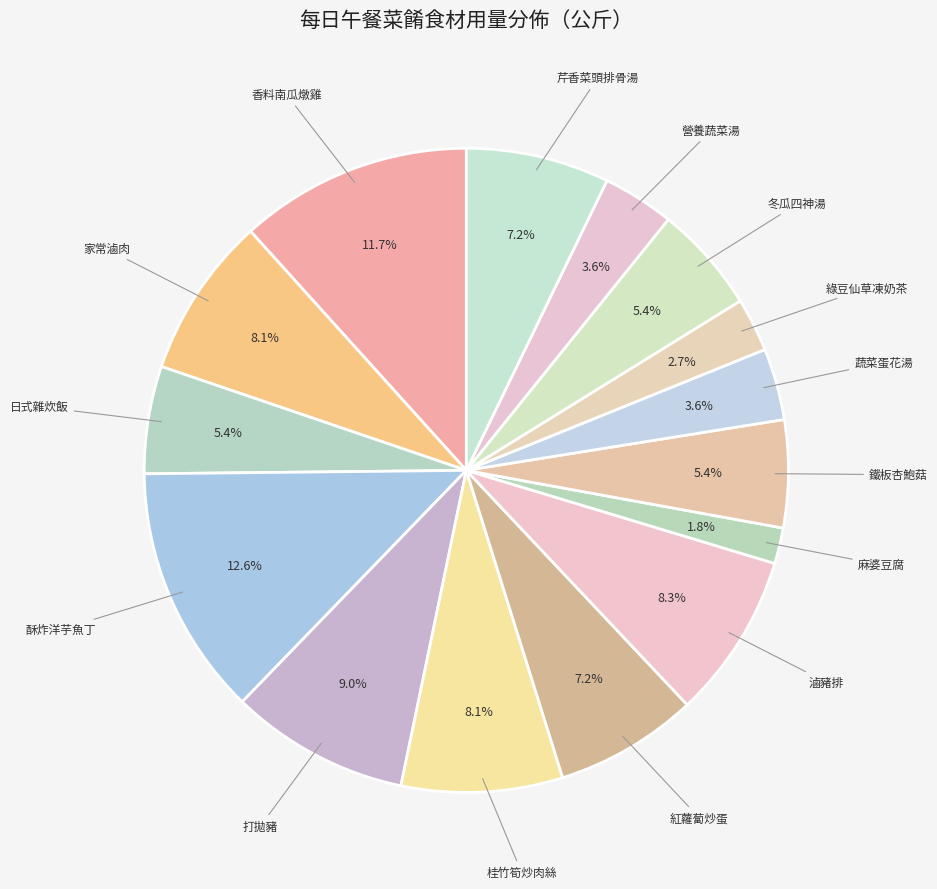

Which category has the biggest portion of the pie?

酥炸洋芋魚丁